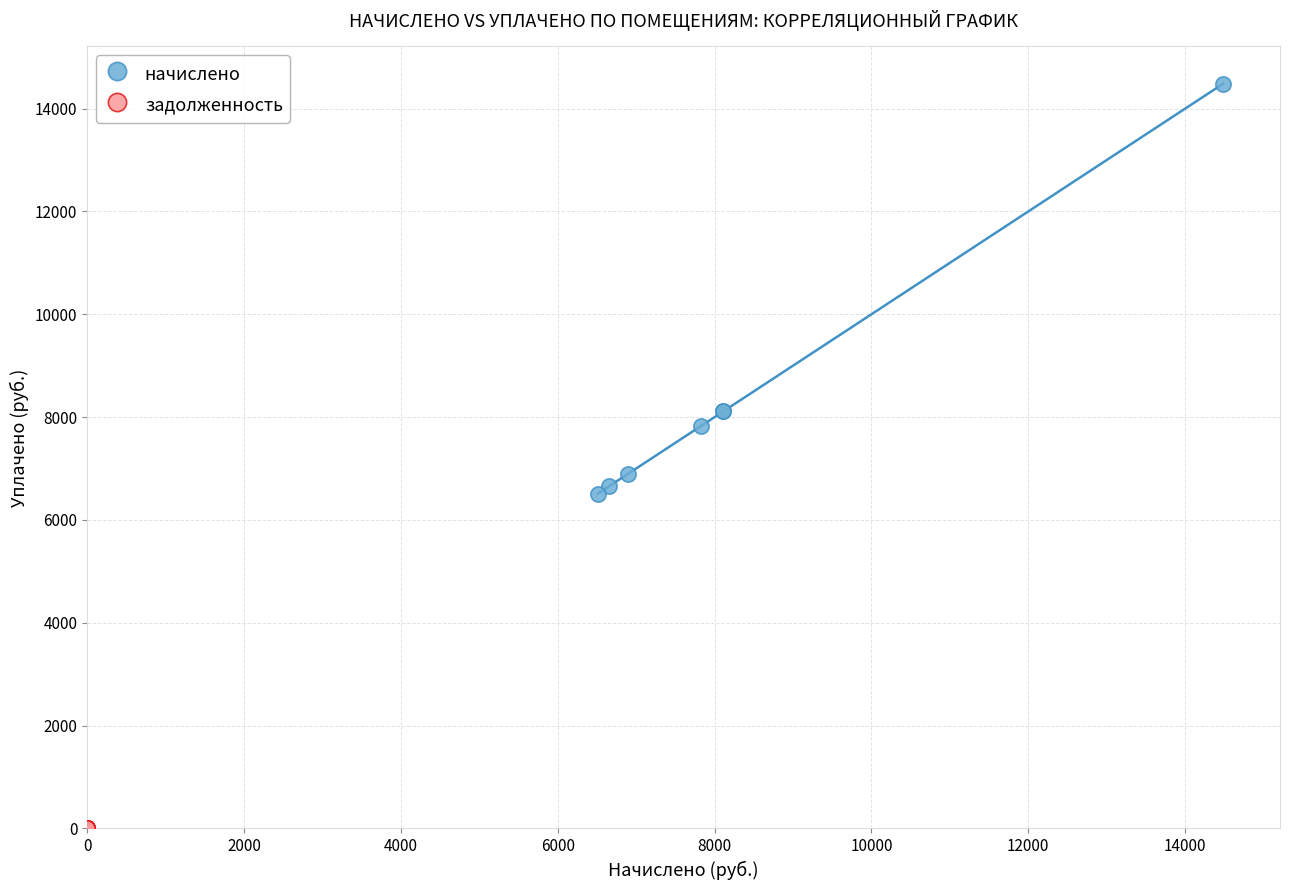

Which series contains the highest Y value?

начислено